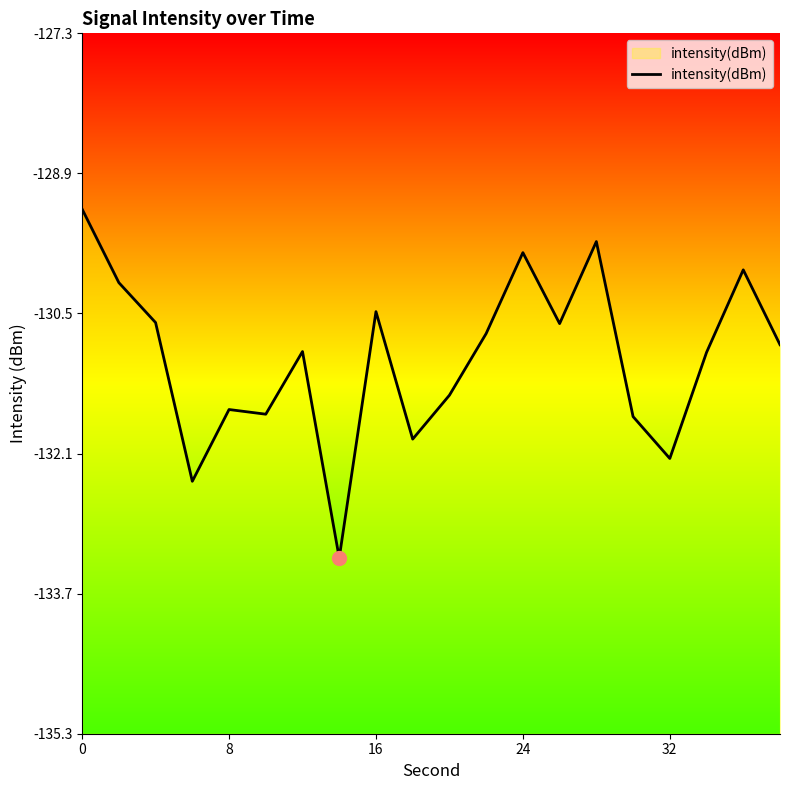

What value does the data have at 16?

-130.5